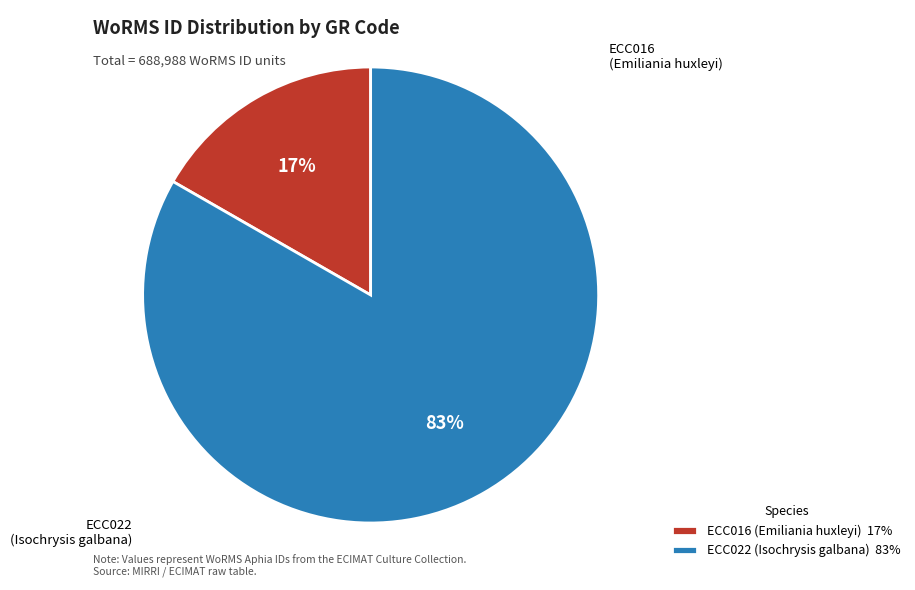

To the nearest percent, what portion does ECC016 (Emiliania huxleyi) represent?

17%